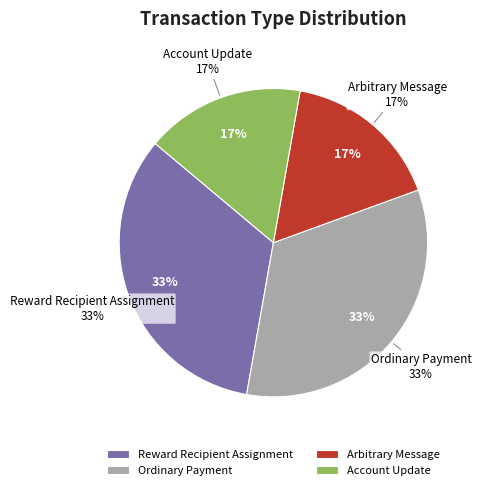

What portion of the pie excludes Reward Recipient Assignment?

66.7%